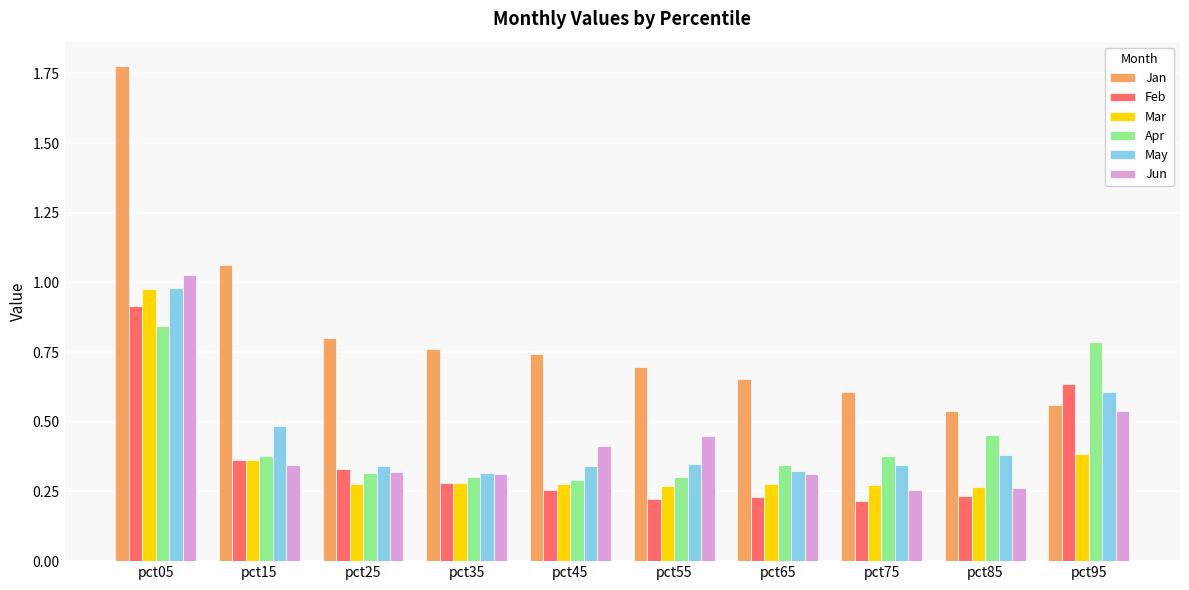

Is the value of May at pct35 greater than the value of Apr at pct85?

No